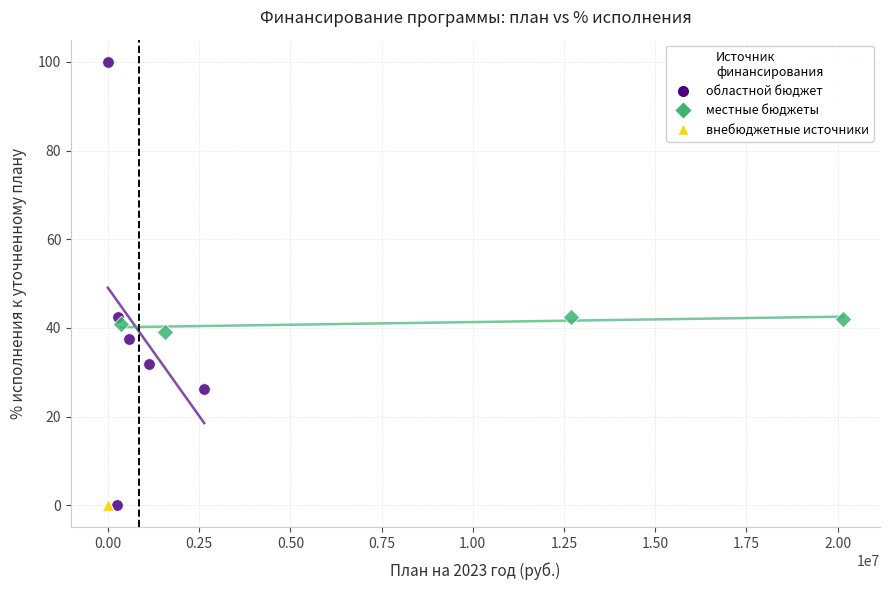

Which series reaches the maximum Y coordinate?

областной бюджет